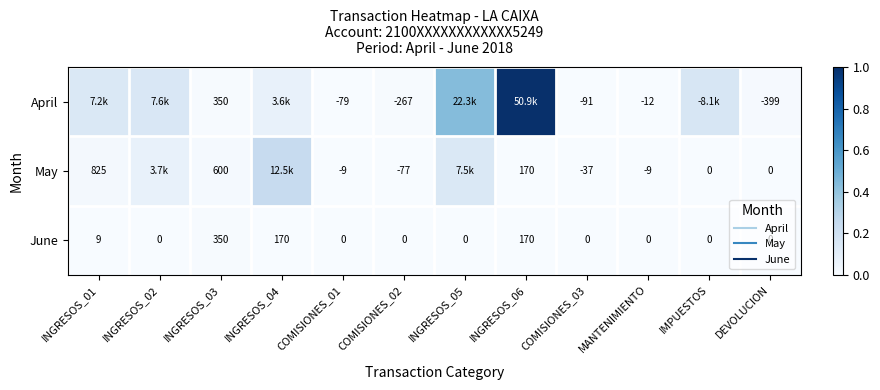

The April series shows 0.0 at COMISIONES_01. True or false?

False